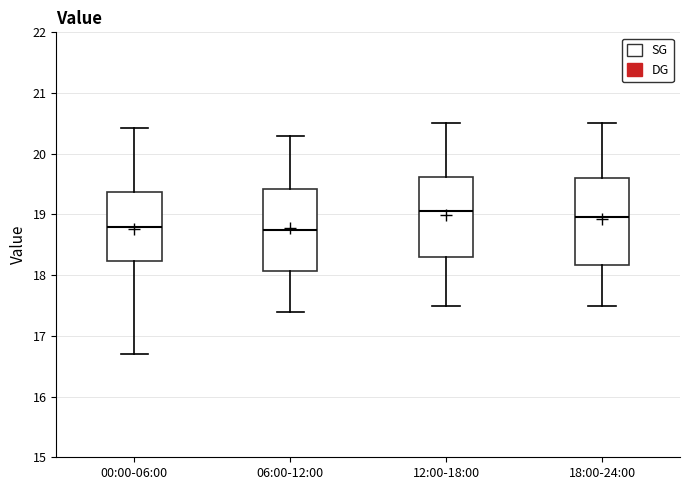

Where does the median line of the box for 06:00-12:00 sit on the y-axis? The values are not printed on the chart, so give them approximately, as read against the axis.

18.8